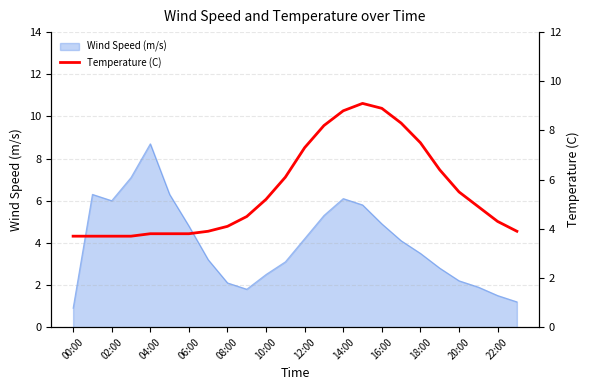

What is the maximum value for Wind Speed (m/s)?

8.7